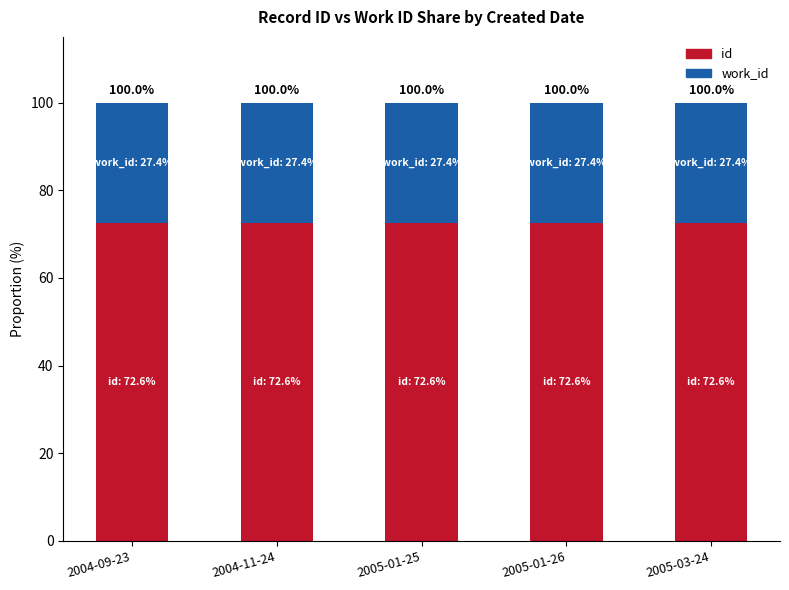

List the labels in order of work_id value, smallest first.

2005-03-24, 2005-01-26, 2004-09-23, 2005-01-25, 2004-11-24